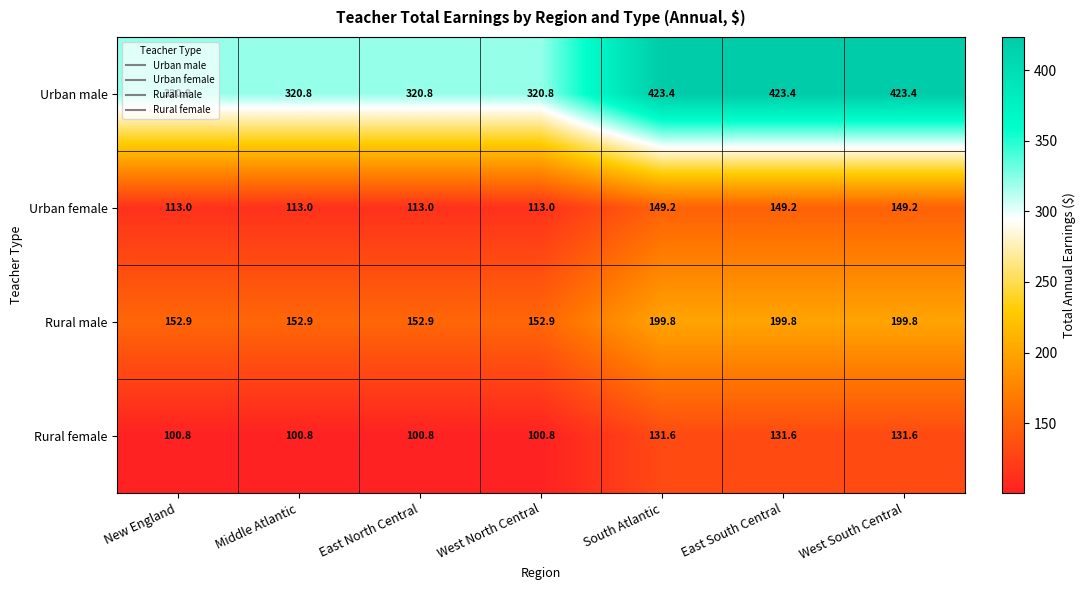

The Urban female series shows 52.6 at Middle Atlantic. True or false?

False